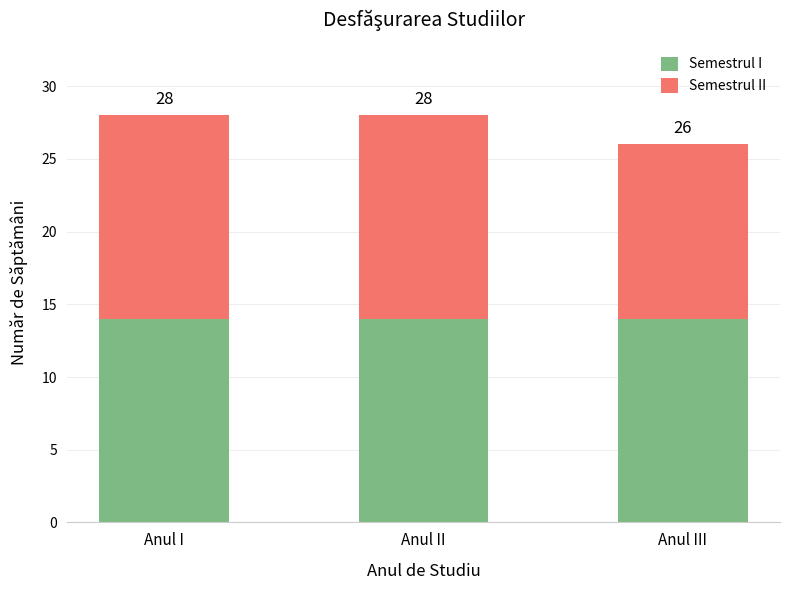

Rank the series by their average value, from lowest to highest.

Semestrul II, Semestrul I